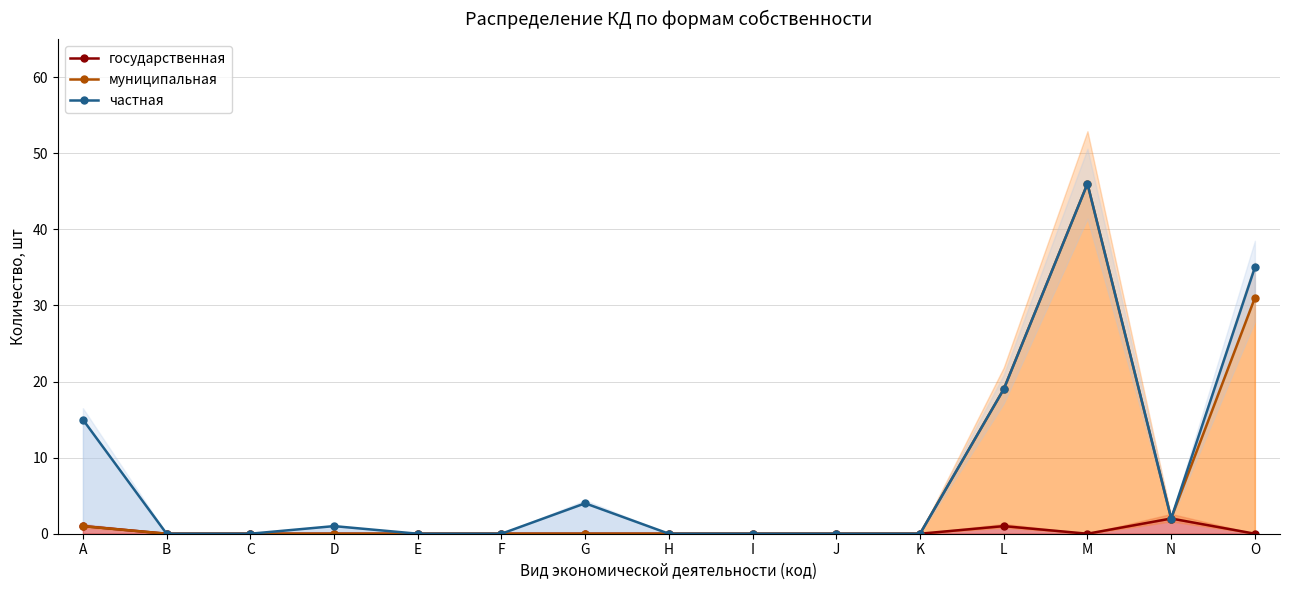

The государственная series shows 0 at L. True or false?

False